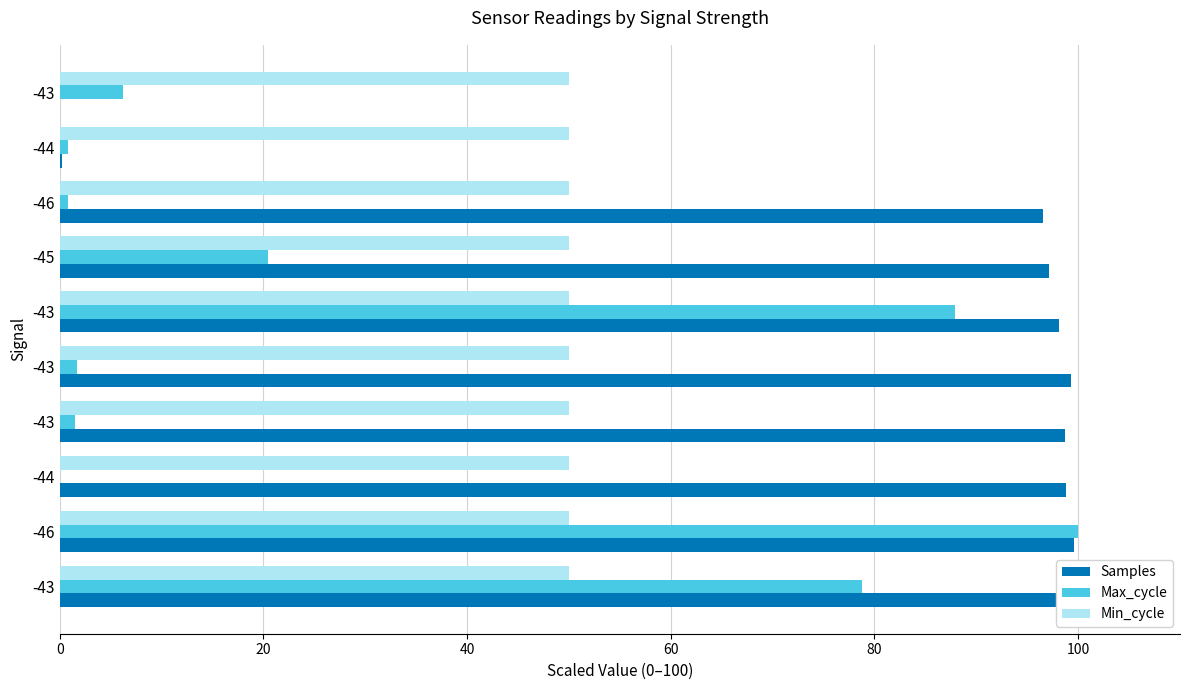

List the series in order of their peak value, highest first.

Samples, Max_cycle, Min_cycle